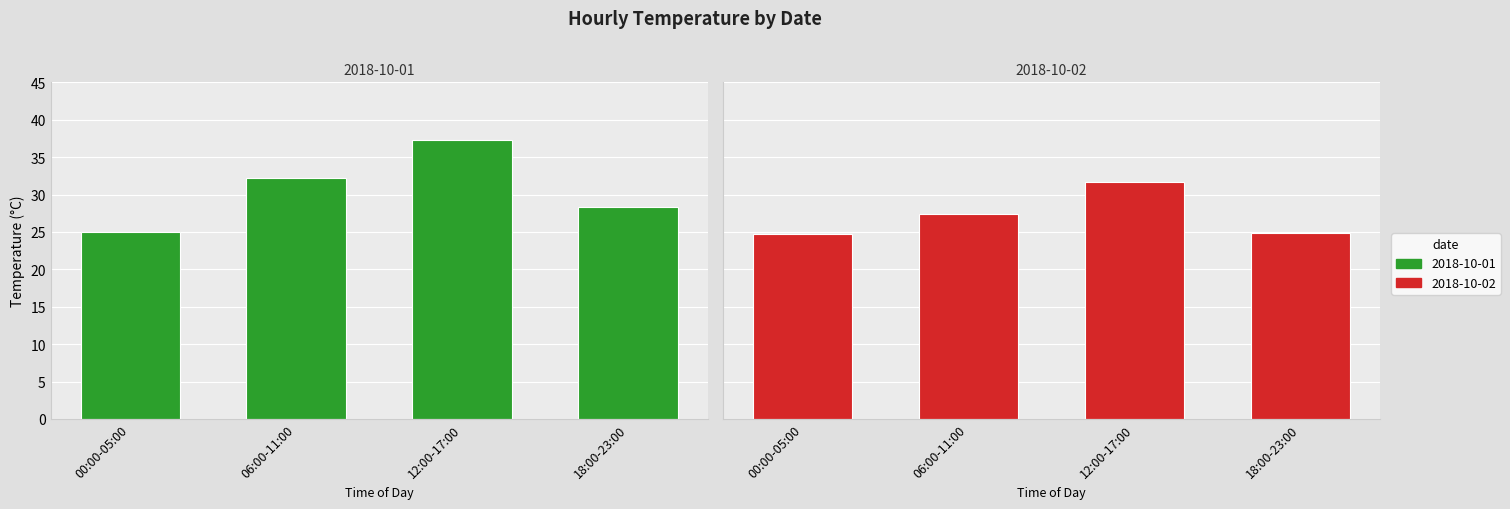

Is it true that 2018-10-02 equals 24.0 at 23:00?

True